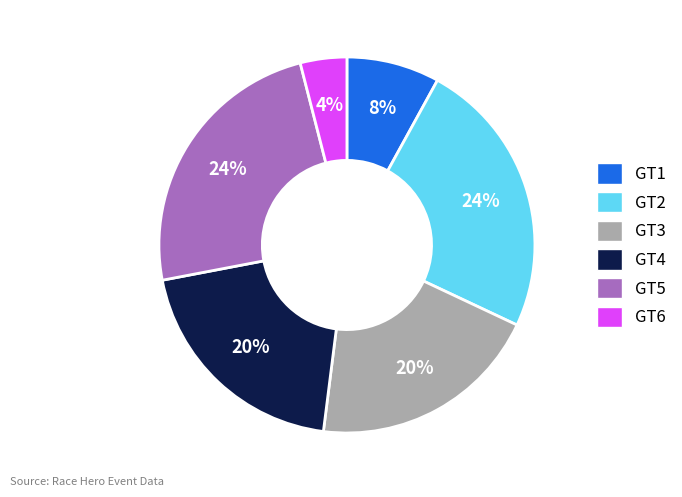

True or false: GT4 accounts for 26% of the total.

False